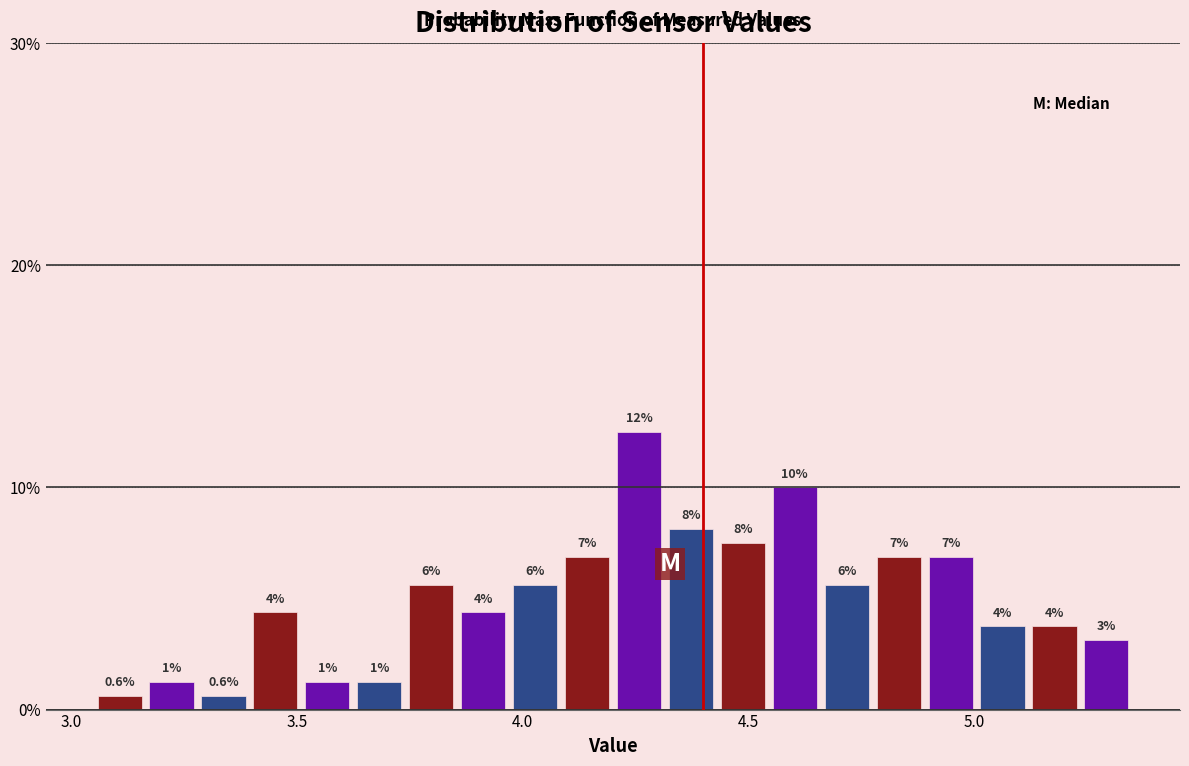

Around what value on the x-axis is the tallest bar? Give the approximate position of its centre, as read against the axis.

4.25